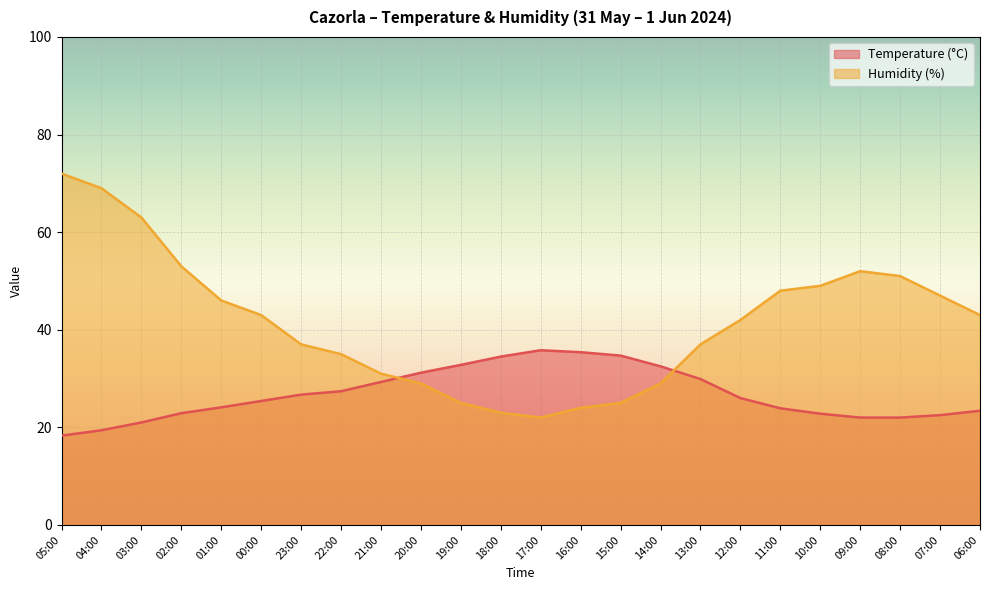

Which series has the largest range (max minus min)?

Humidity (%)